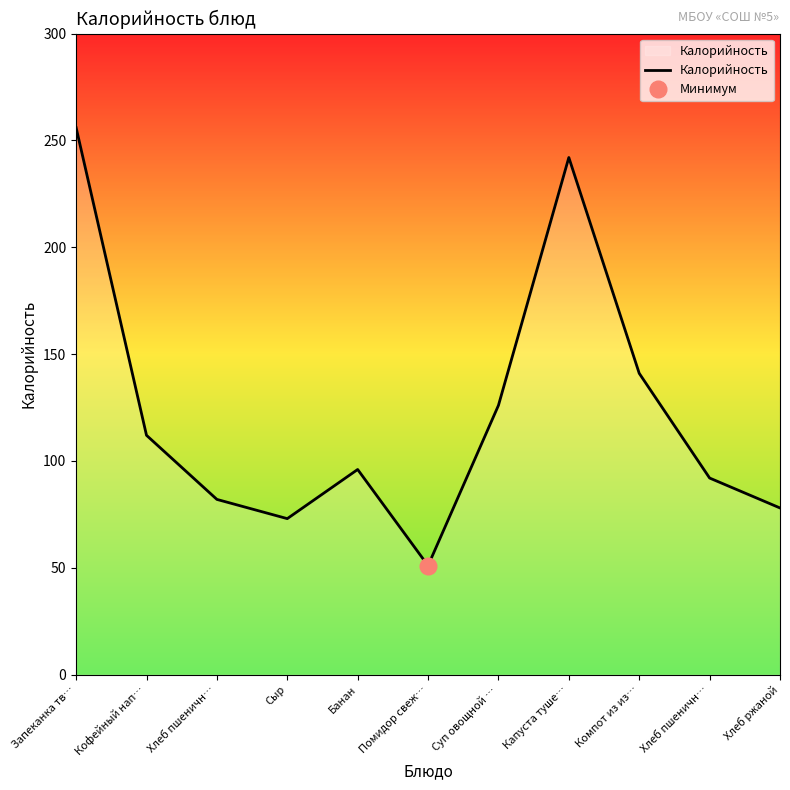

What is the value of the 5th point from the left?

96